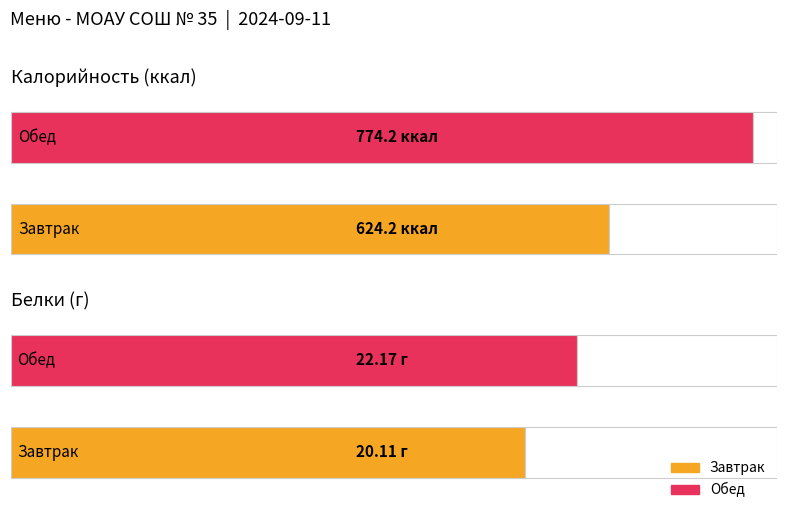

How many bars are there in total?

4